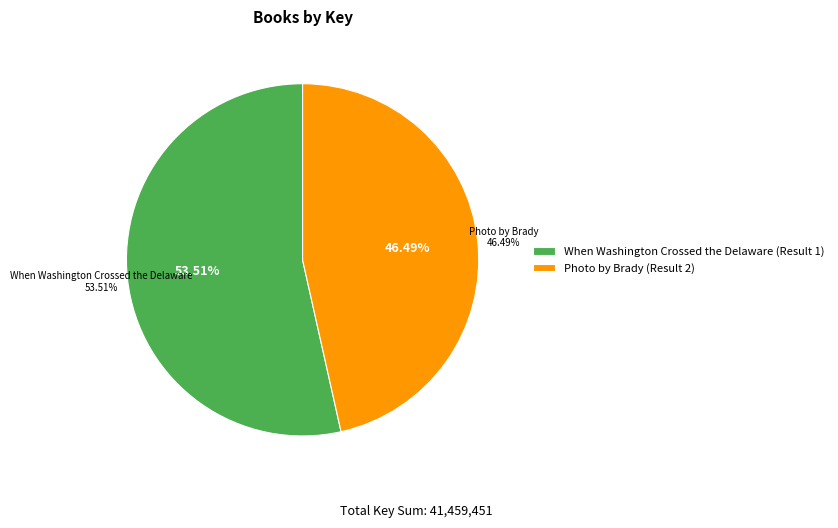

The When Washington Crossed the Delaware (Result 1) slice represents 54% of the pie. True or false?

True